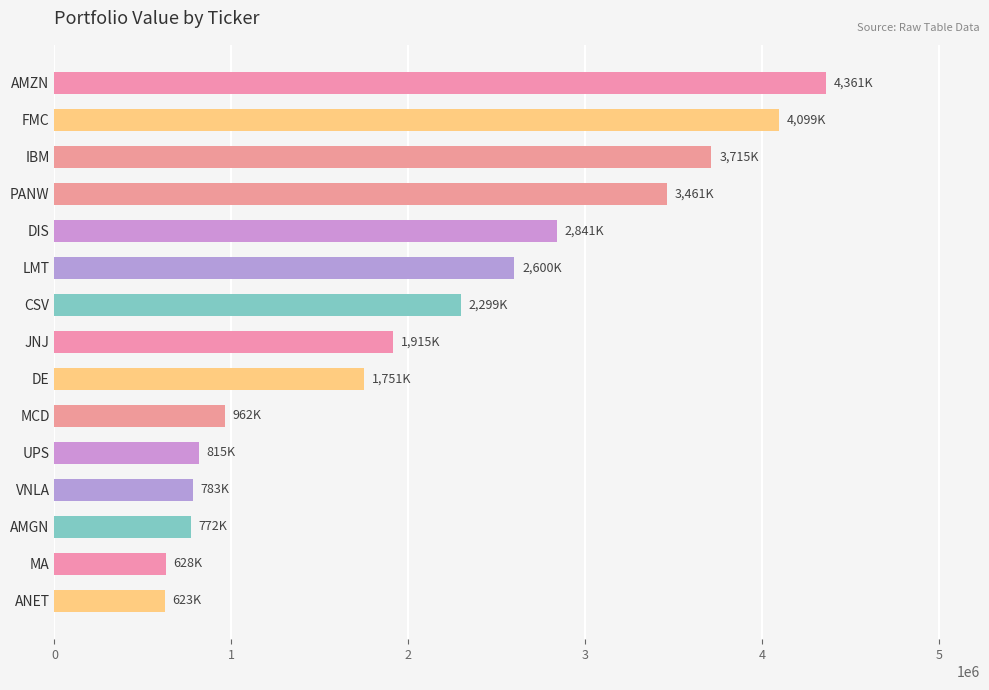

Is it true that the value at IBM is 5812355?

False